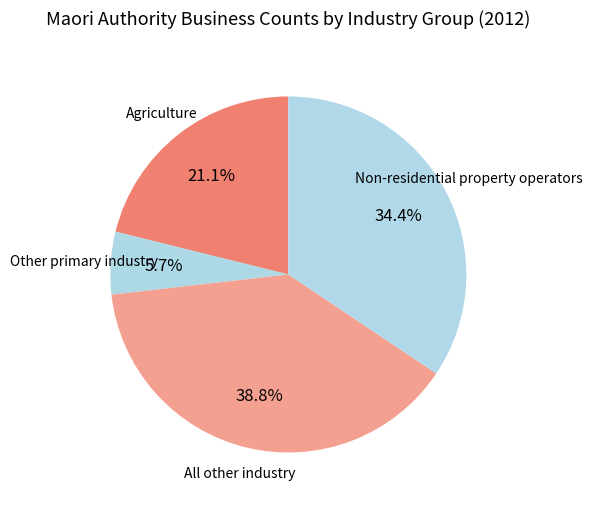

Between Other primary industry and All other industry, which is larger?

All other industry